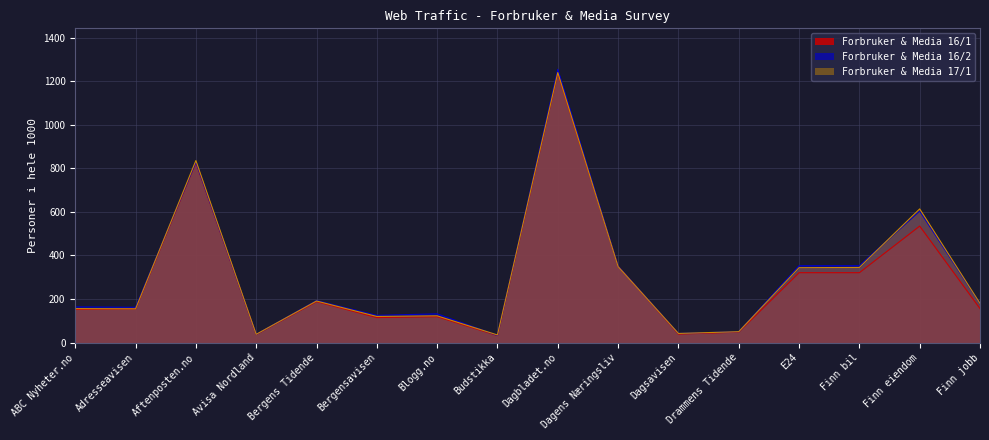

What is the label of the 1st point from the right?

Finn jobb